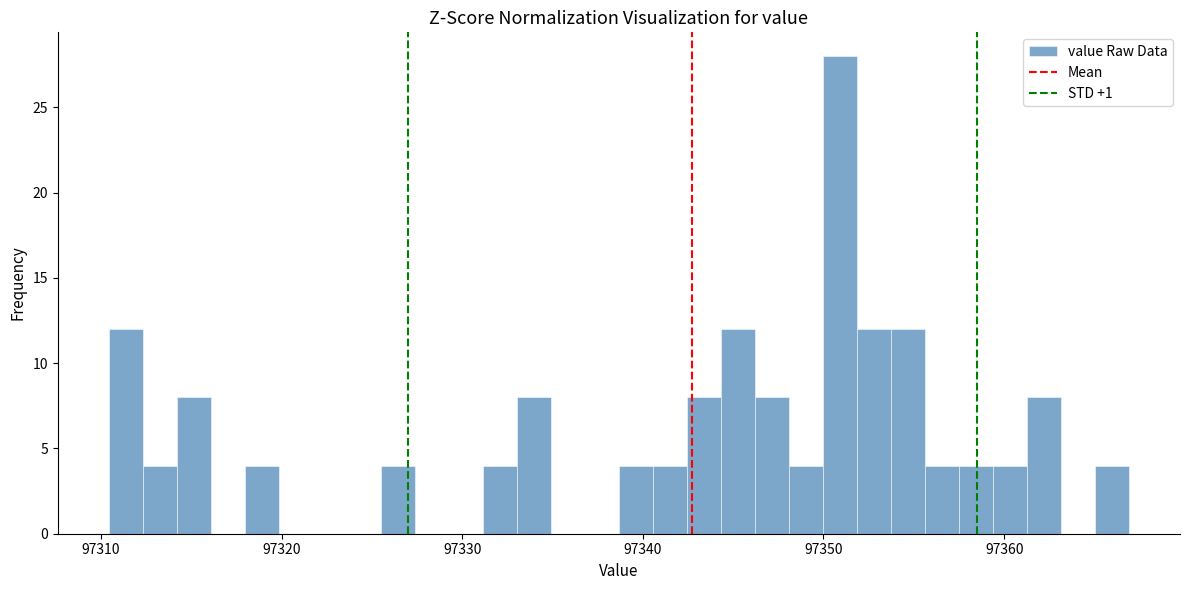

Read against the x-axis, roughly where is the centre of the tallest bar?

97351